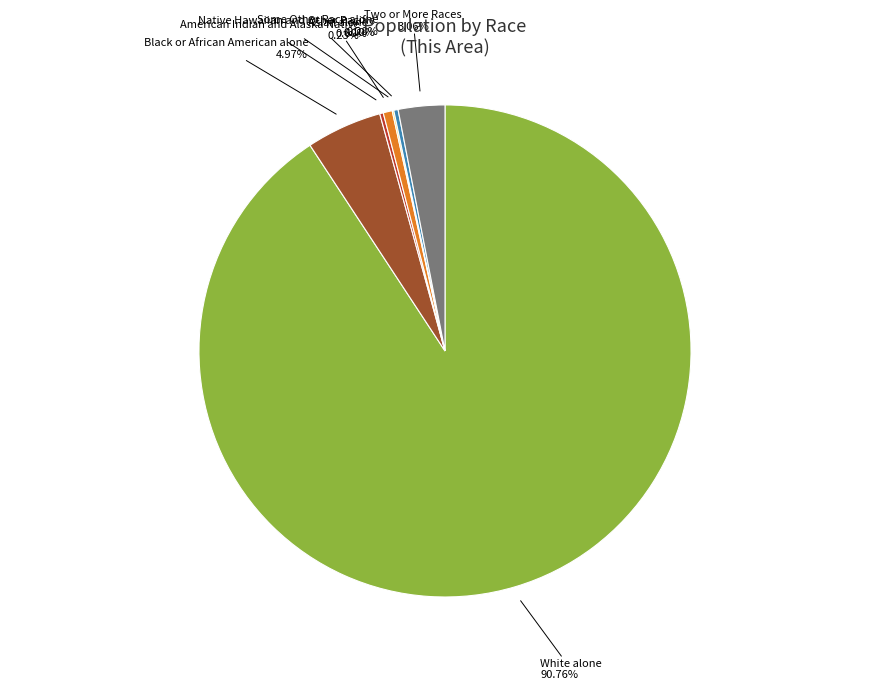

Is there any slice that represents more than half of the pie?

Yes